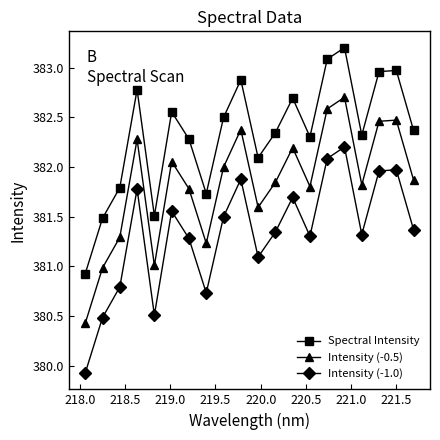

What is the value of the Intensity (-1.0) point at the 2nd from the left?

380.5